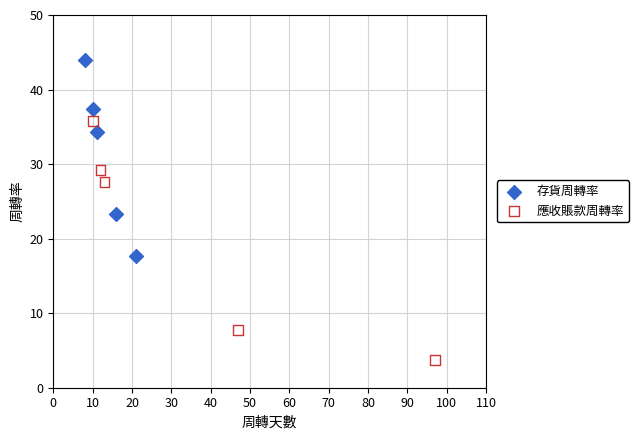

Which series reaches the minimum Y coordinate?

應收賬款周轉率